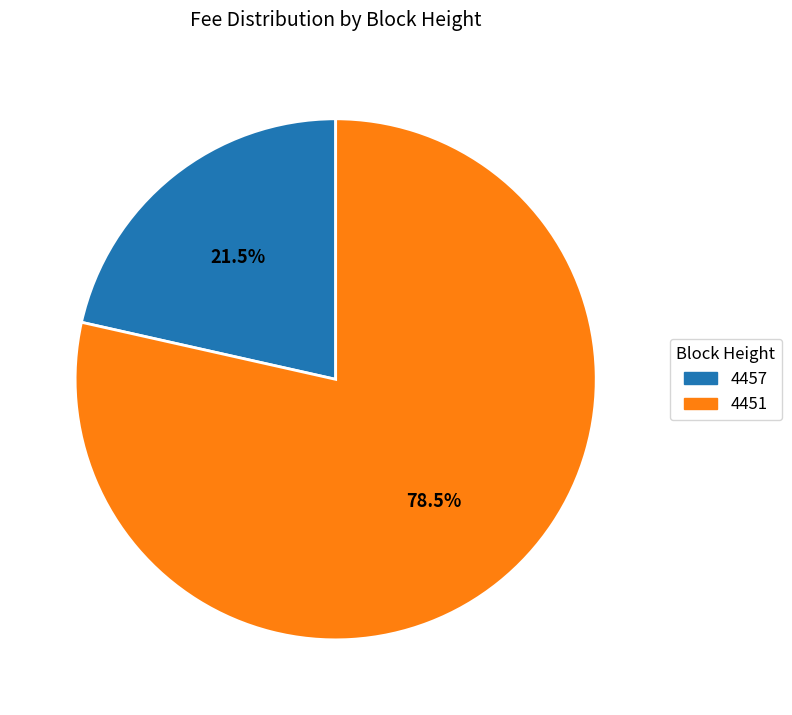

What portion of the pie excludes 4451?

21.5%